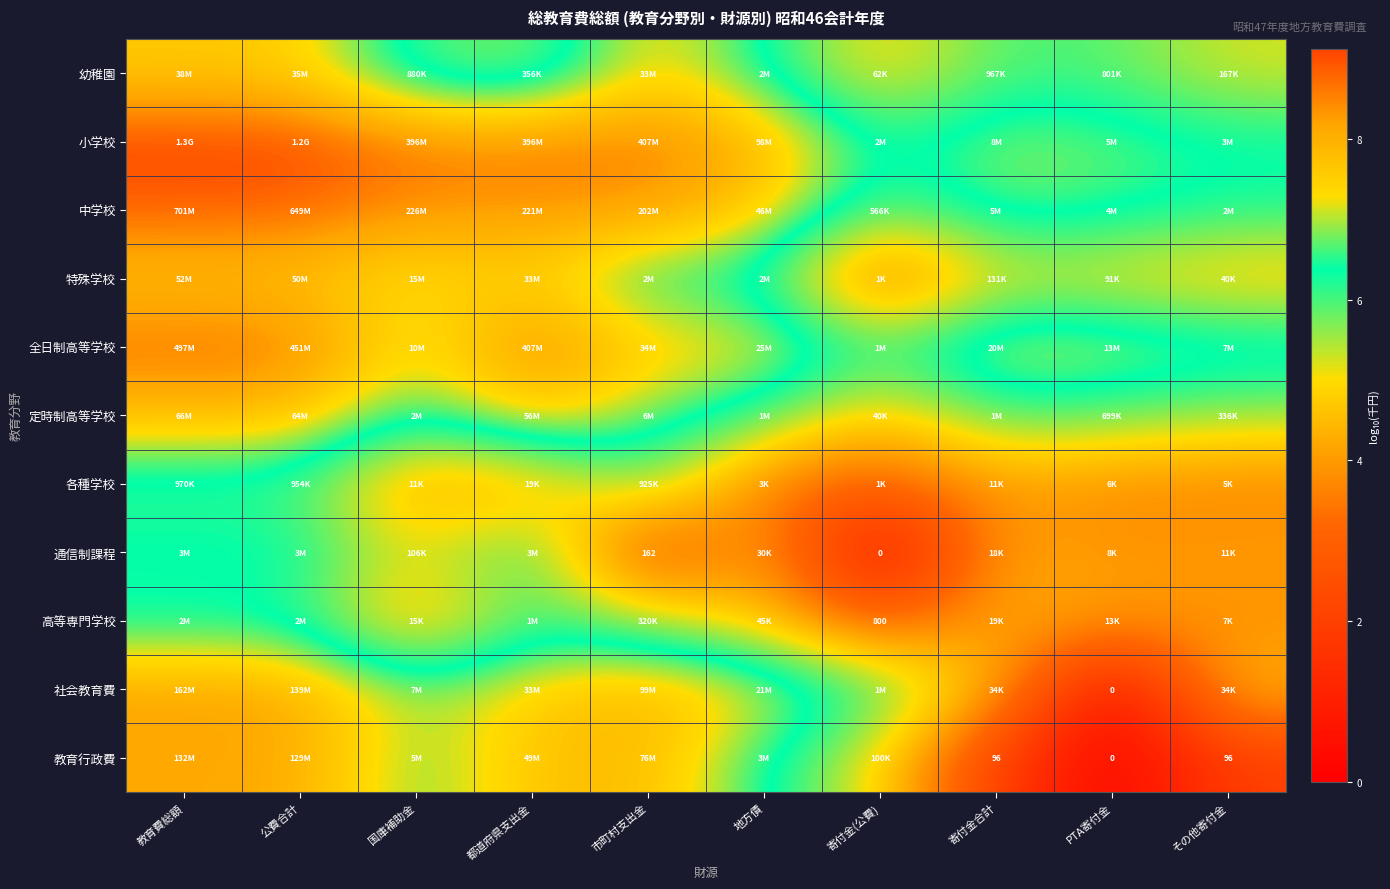

Which series changed the most between 教育費総額 and 寄付金合計?

教育行政費